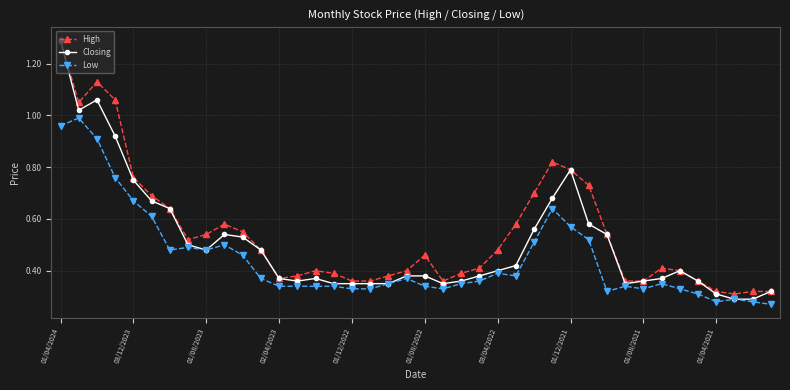

What is the maximum value for Closing?

1.3